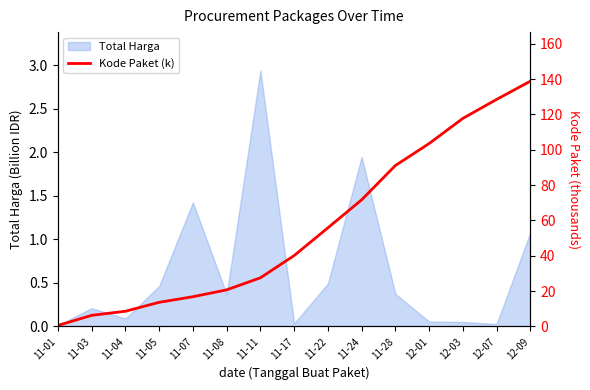

Where does the data first go above 40?

11-17